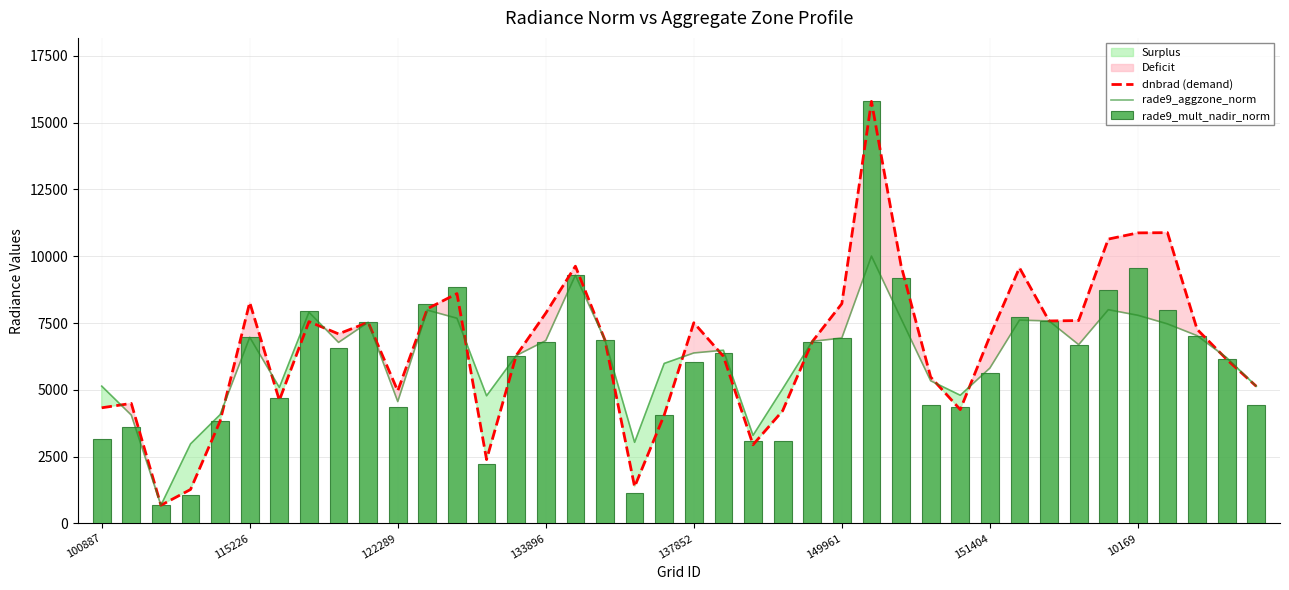

Reading left to right, extract all data points from this chart.

dnbrad (demand): 4328.8	4491.9	680.3	1270.1	3832.7	8270.9	4607.9	7552.9	7093.5	7526.8	4960.2	8034.2	8602.1	2390.3	6281.3	7870.5	9627.4	6856.7	1373.5	4057.4	7511.3	6255.7	2944.9	4214.2	6802.6	8225.1	15796.0	9653.1	5478.4	4260.6	7003.5	9567.8	7578.2	7593.4	10641.9	10874.4	10883.2	7264.7	6139.6	5132.3
rade9_aggzone_norm: 5139.6	4054.5	680.3	2977.3	4072.8	6966.4	5090.6	7905.6	6775.7	7526.8	4561.2	7983.3	7680.0	4778.2	6281.3	6843.7	9290.3	6863.1	3036.2	5988.9	6380.8	6481.8	3297.6	5038.4	6813.2	6940.2	10005.2	7664.6	5339.0	4797.3	5813.9	7610.0	7578.2	6690.8	7999.2	7790.8	7468.3	7027.8	6201.5	5132.3
rade9_mult_nadir_norm: 3178.5	3619.0	680.3	1070.8	3832.1	6972.6	4702.1	7956.6	6566.2	7526.8	4355.8	8198.2	8846.5	2212.6	6281.3	6797.5	9314.4	6855.5	1157.9	4058.9	6053.1	6383.4	3102.2	3094.3	6801.6	6934.1	15801.9	9202.3	4414.8	4347.6	5642.6	7708.6	7578.2	6668.2	8727.2	9569.5	7991.1	7028.5	6138.6	4432.6